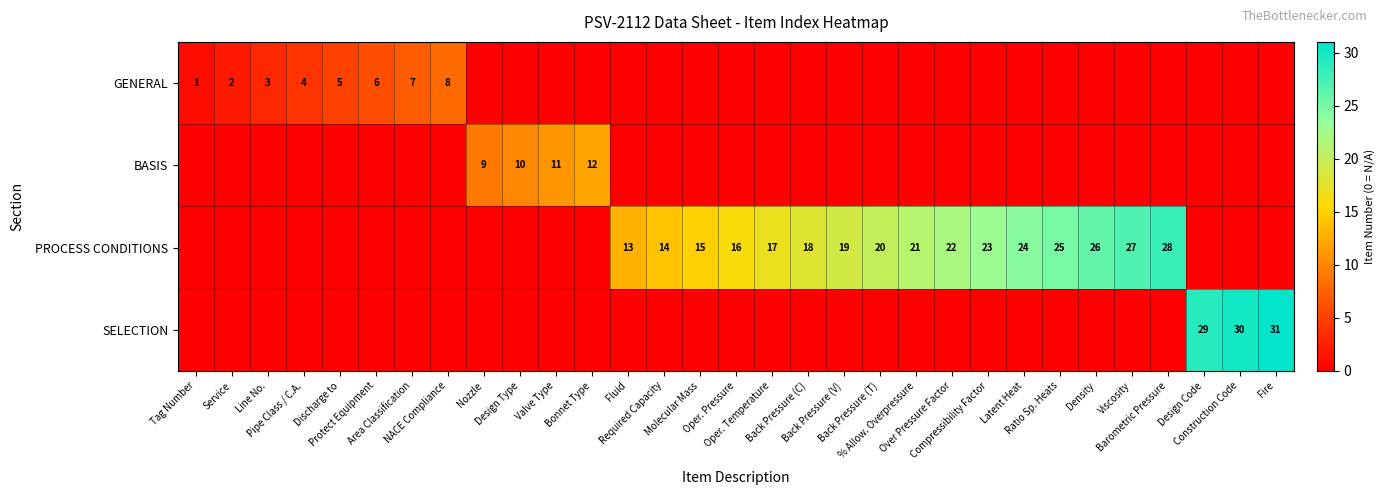

What is the sum of all GENERAL values?

36